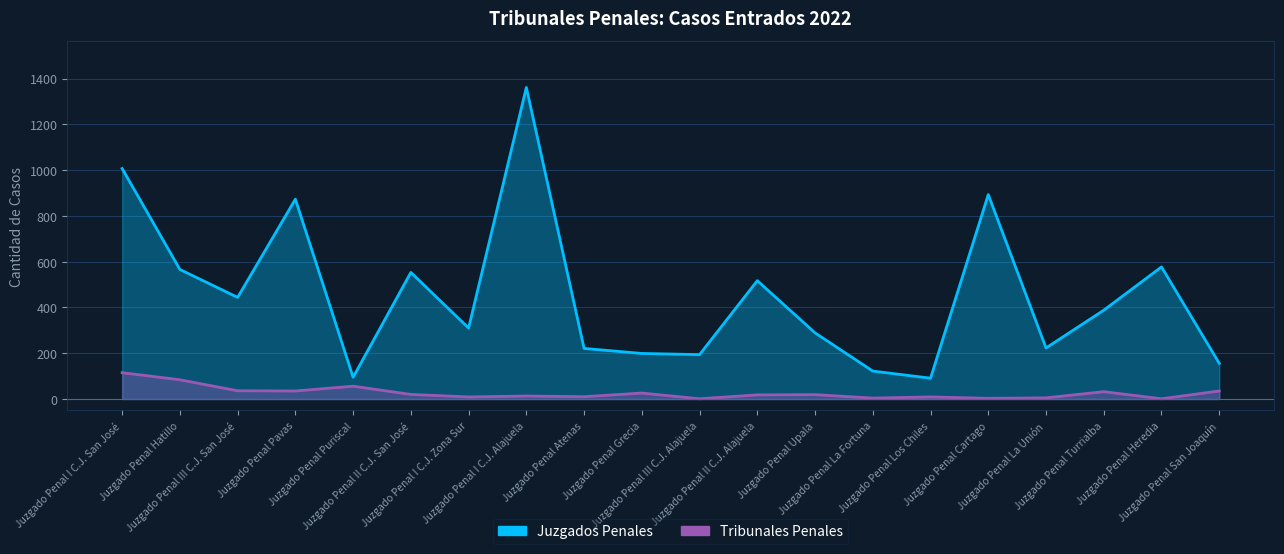

What is the minimum value shown in the chart?

1